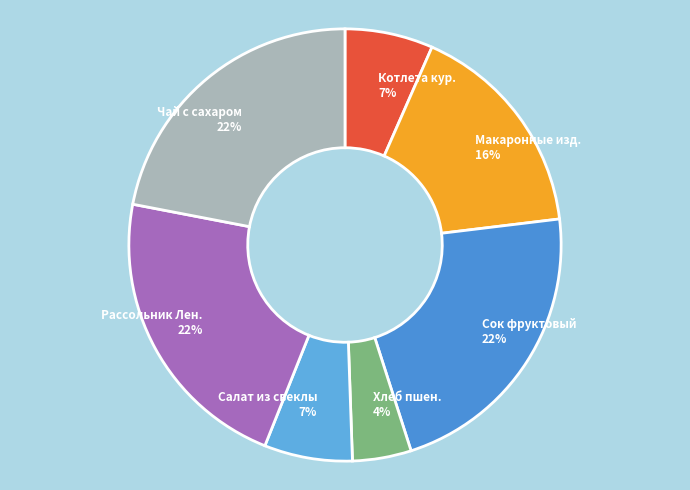

Count the number of slices in the pie.

7